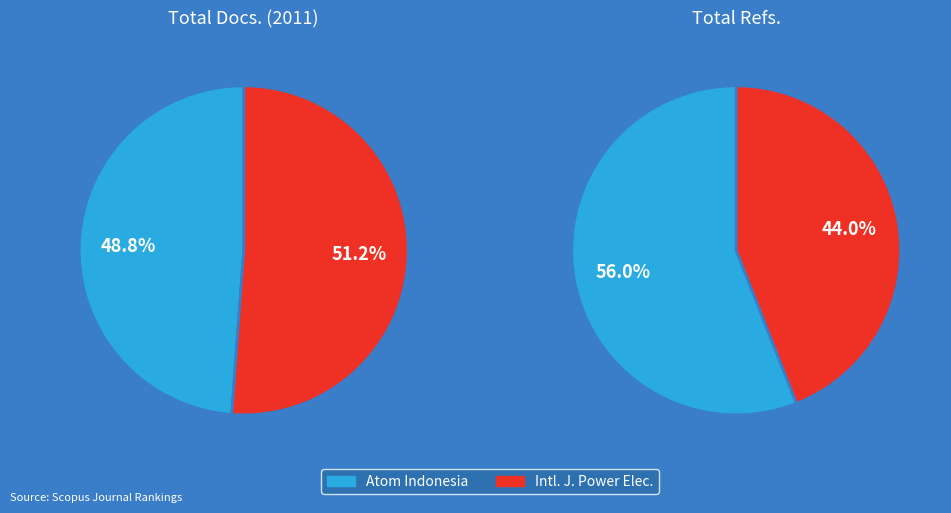

Which series changed the most between Atom Indonesia and International Journal of Power Electronics?

Total Refs.